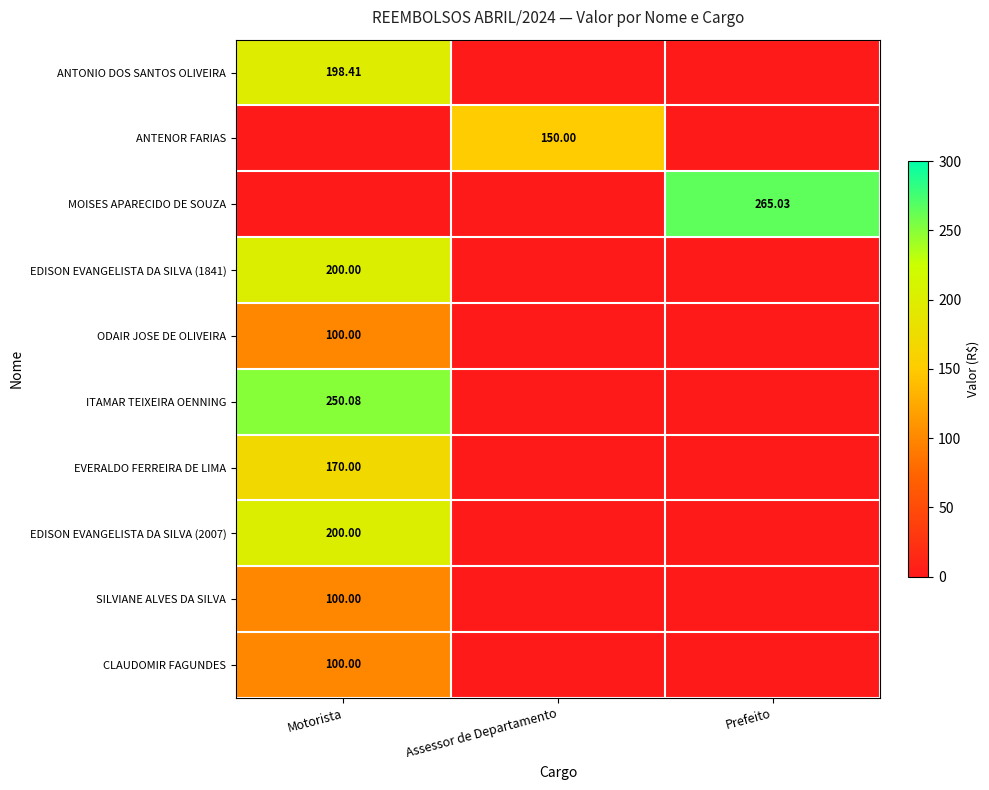

Is it true that SILVIANE ALVES DA SILVA equals 170.2 at Motorista?

False